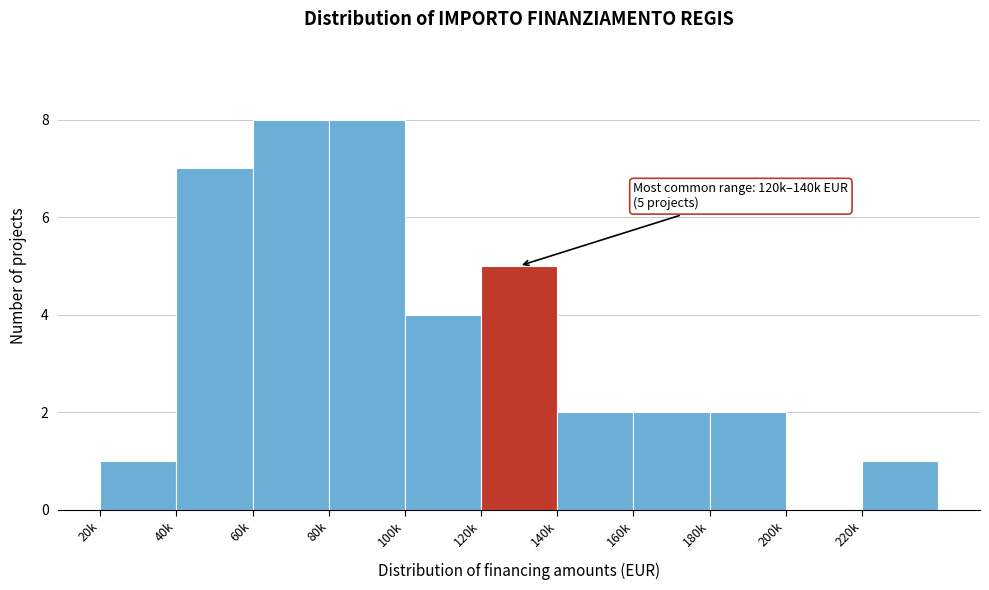

Reading right to left, what are all the values shown in this chart?

220k=1	200k=0	180k=2	160k=2	140k=2	120k=5	100k=4	80k=8	60k=8	40k=7	20k=1